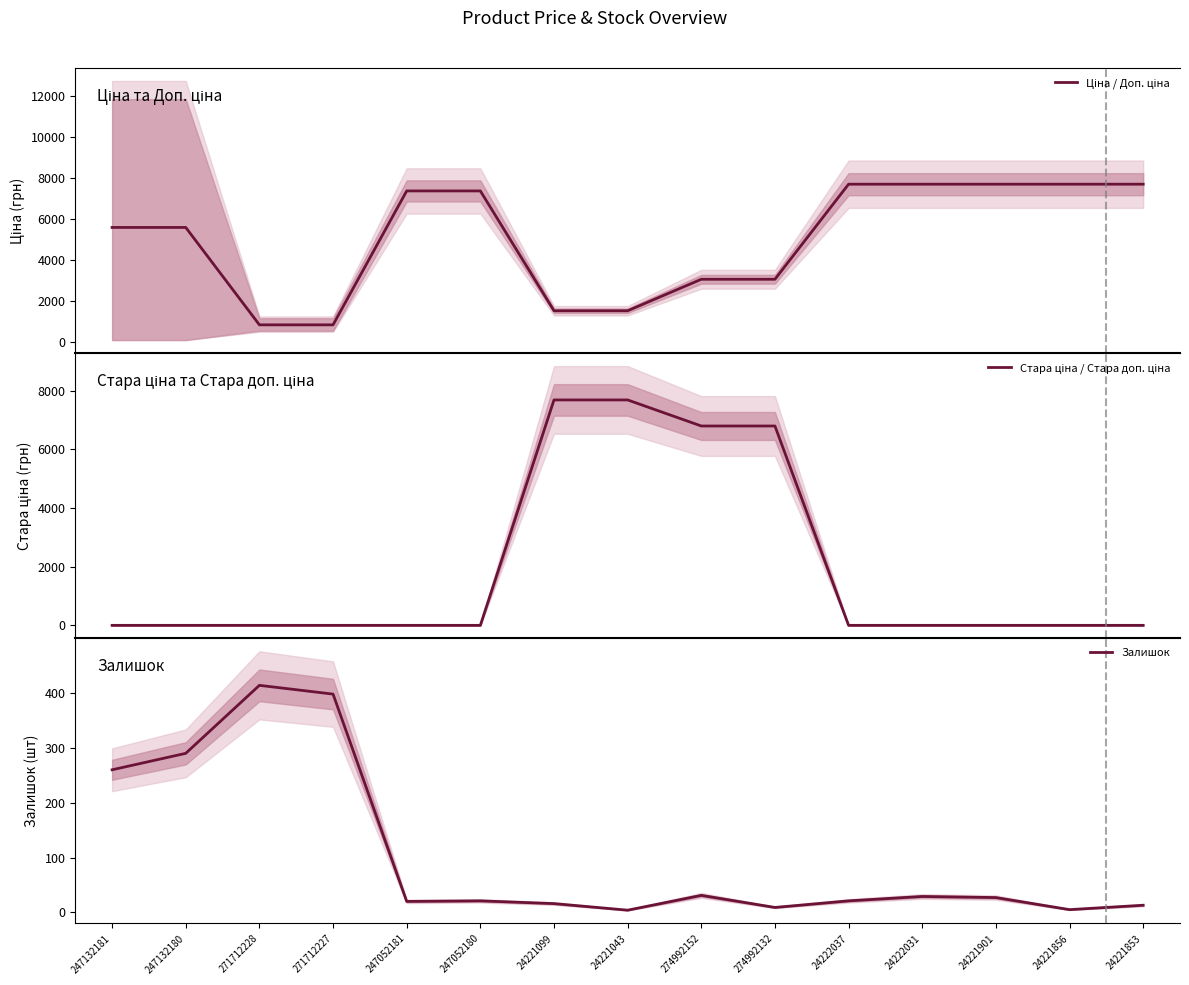

Is it true that Ціна / Доп. ціна equals 3059.8 at 274992132?

True